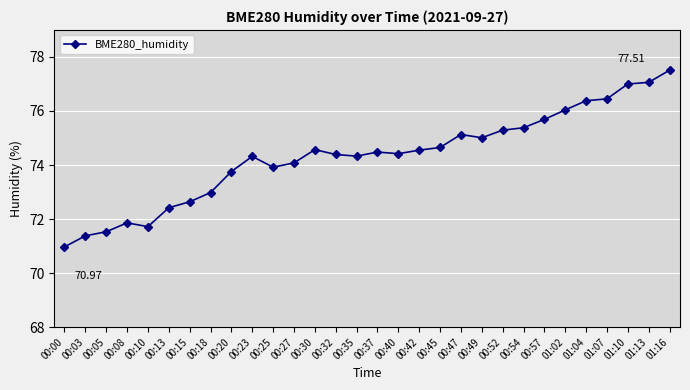

What is the minimum value shown in the chart?

71.0